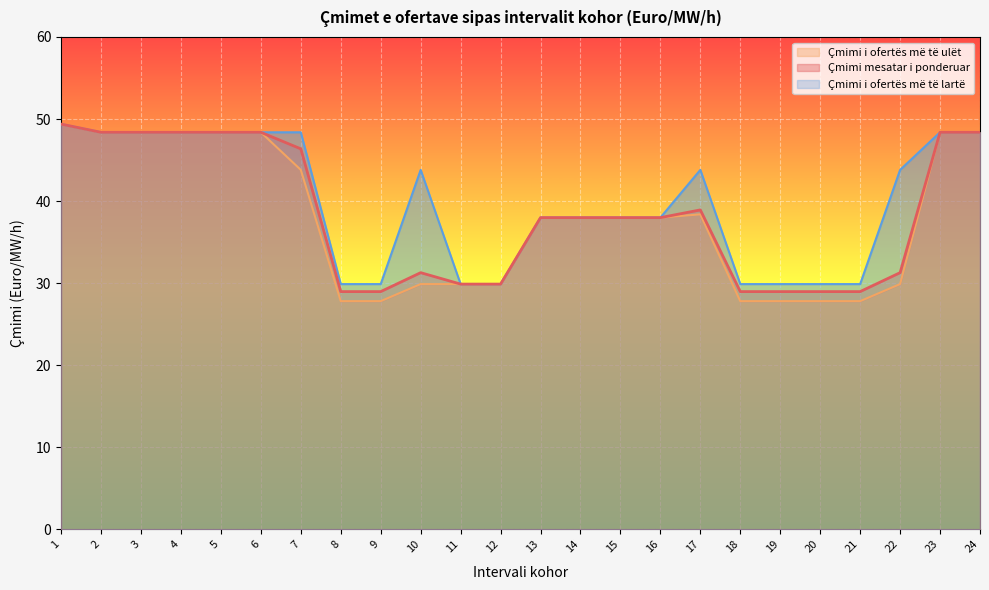

Rank the series at 21 from highest to lowest value.

Çmimi i ofertës më të lartë, Çmimi mesatar i ponderuar, Çmimi i ofertës më të ulët